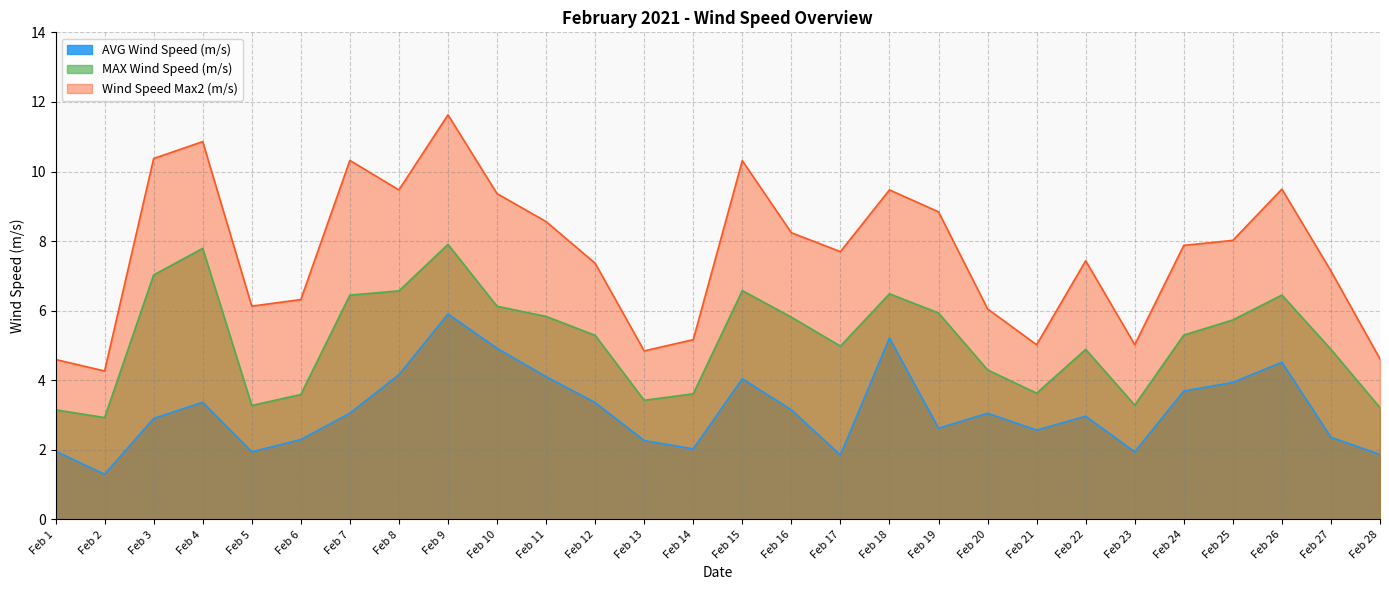

What are all the series names shown in the legend?

AVG Wind Speed (m/s), MAX Wind Speed (m/s), Wind Speed Max2 (m/s)